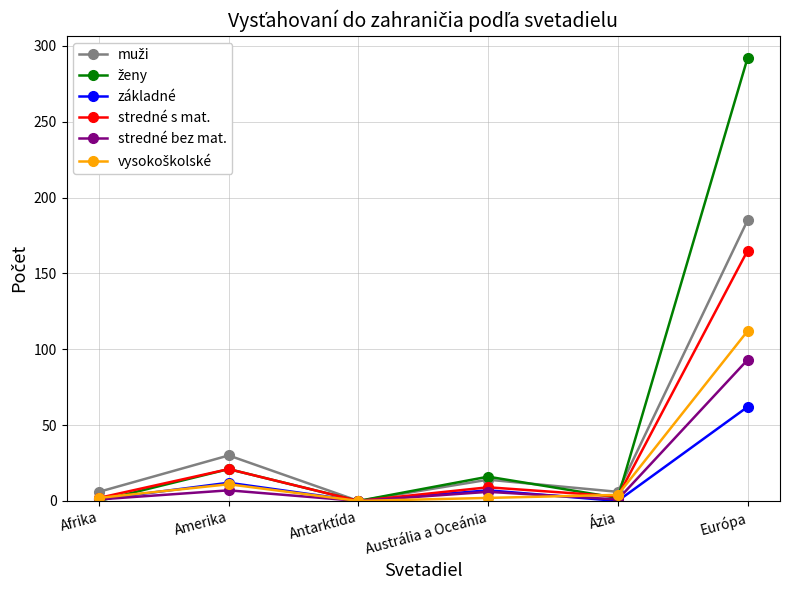

Does the chart have visible grid lines?

Yes